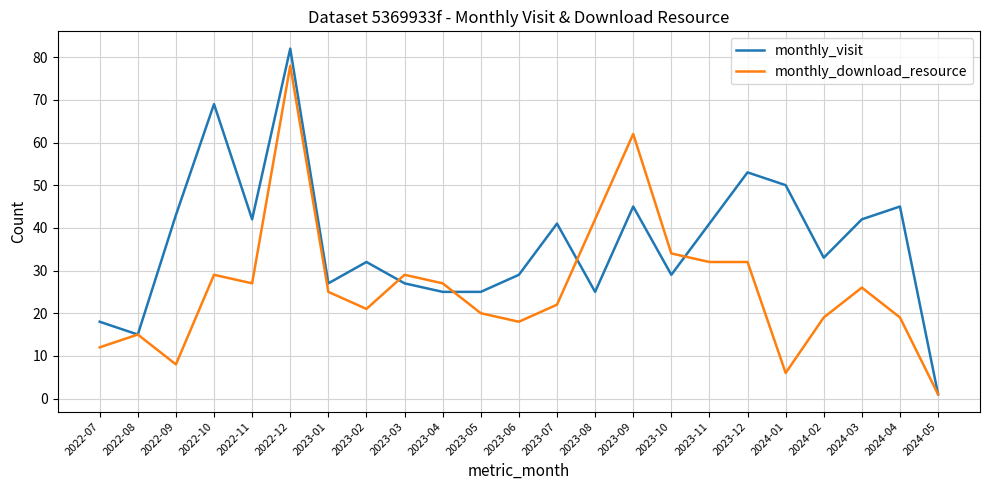

List the series in order of their peak value, lowest first.

monthly_download_resource, monthly_visit